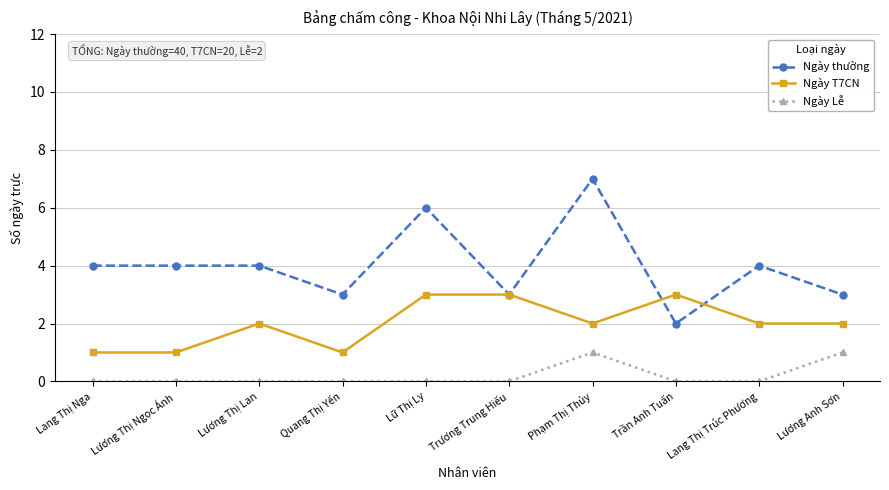

List the series in order of their peak value, highest first.

Ngày thường, Ngày T7CN, Ngày Lễ